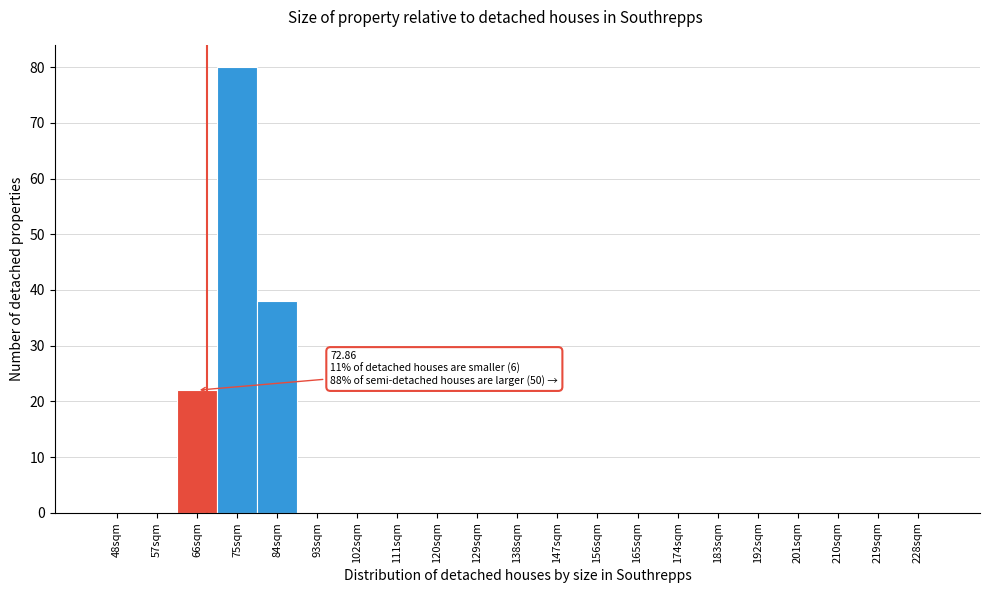

Reading left to right, list all the values displayed in this chart.

48sqm=0	57sqm=0	66sqm=22	75sqm=80	84sqm=38	93sqm=0	102sqm=0	111sqm=0	120sqm=0	129sqm=0	138sqm=0	147sqm=0	156sqm=0	165sqm=0	174sqm=0	183sqm=0	192sqm=0	201sqm=0	210sqm=0	219sqm=0	228sqm=0